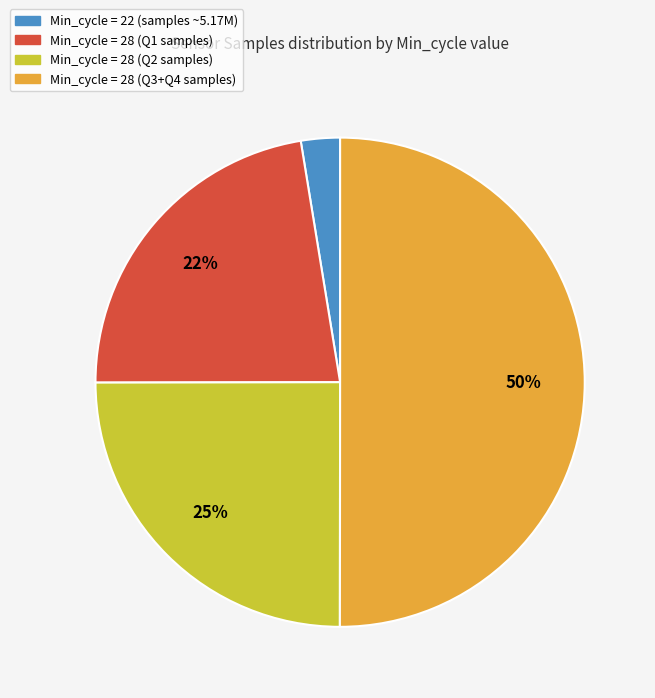

To the nearest percent, what is the difference between the largest and smallest slice percentages?

47%